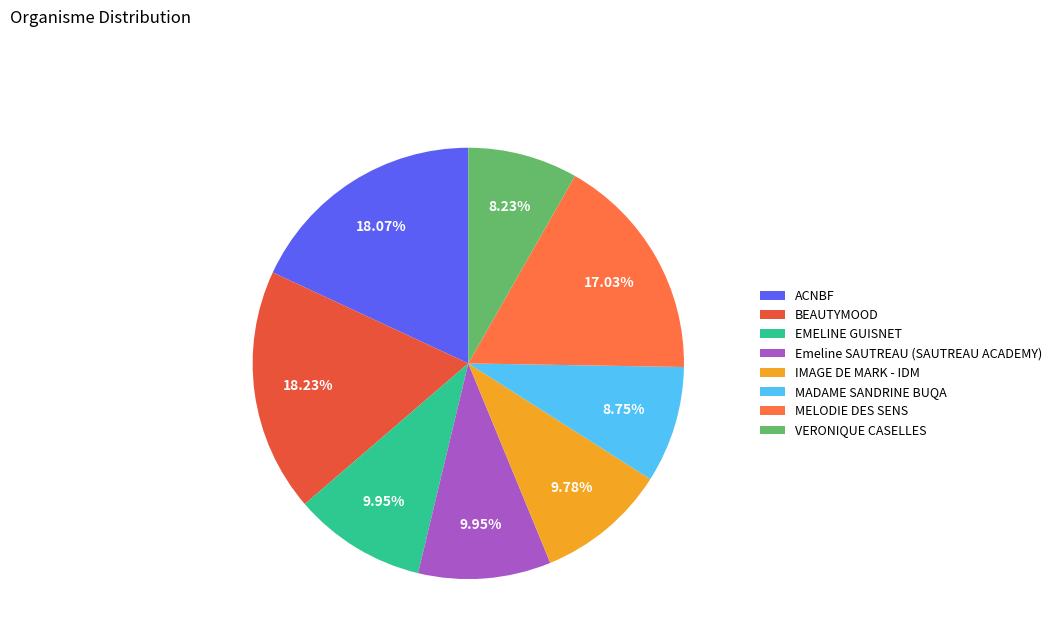

Does any single category account for the majority?

No